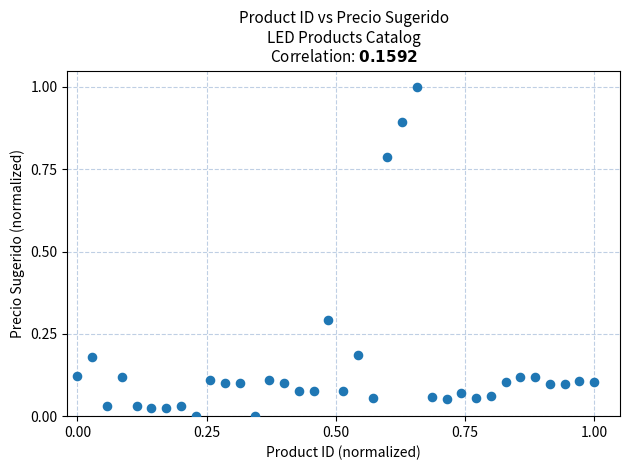

What is the range of X values (max minus min)?

1.0